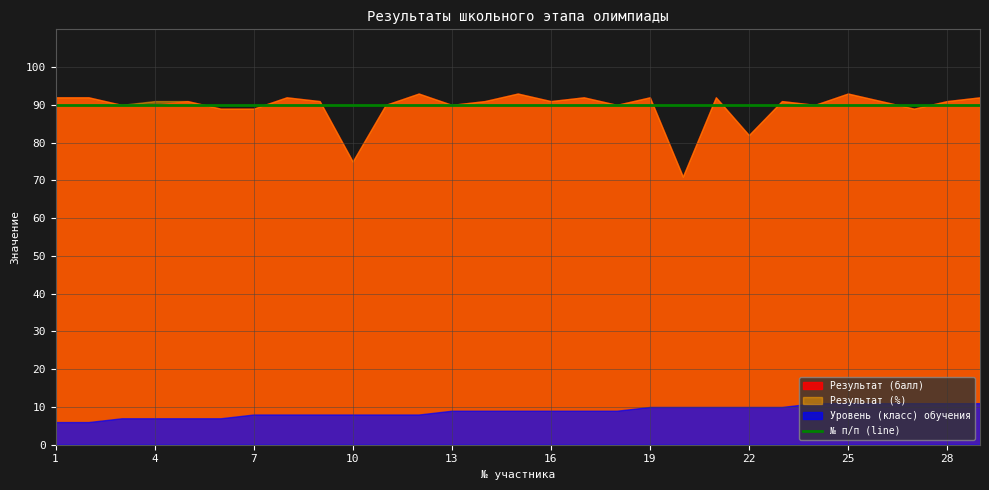

True or false: Результат (%) and № п/п cross at least once.

False